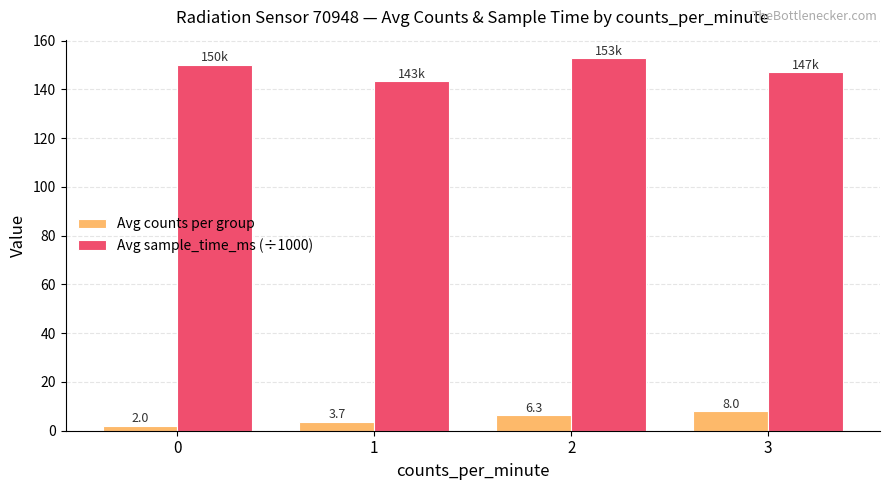

What is the spread (max minus min) of values at 0?

148.0